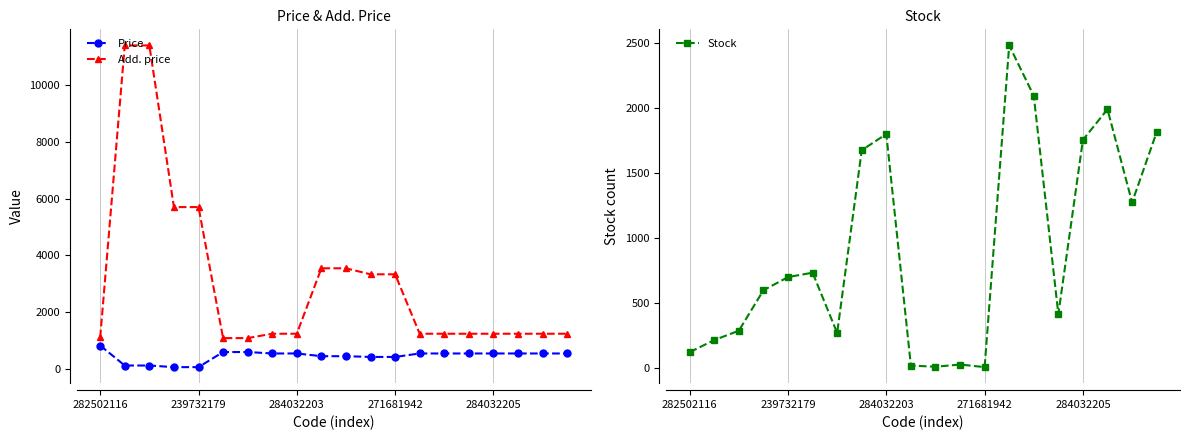

Which series has the largest total across all categories?

Add. price